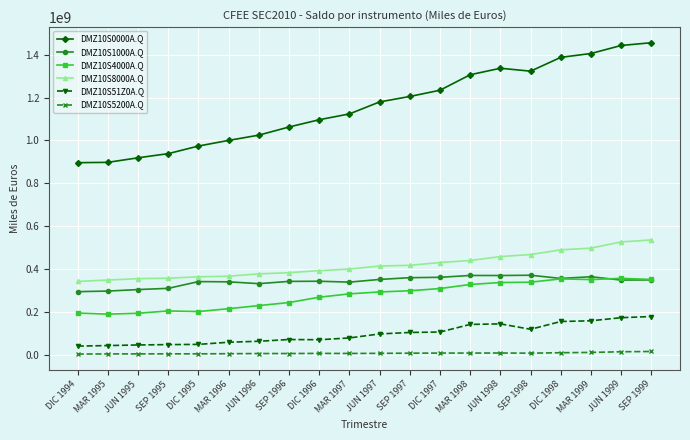

What position from the left is SEP 1997?

12